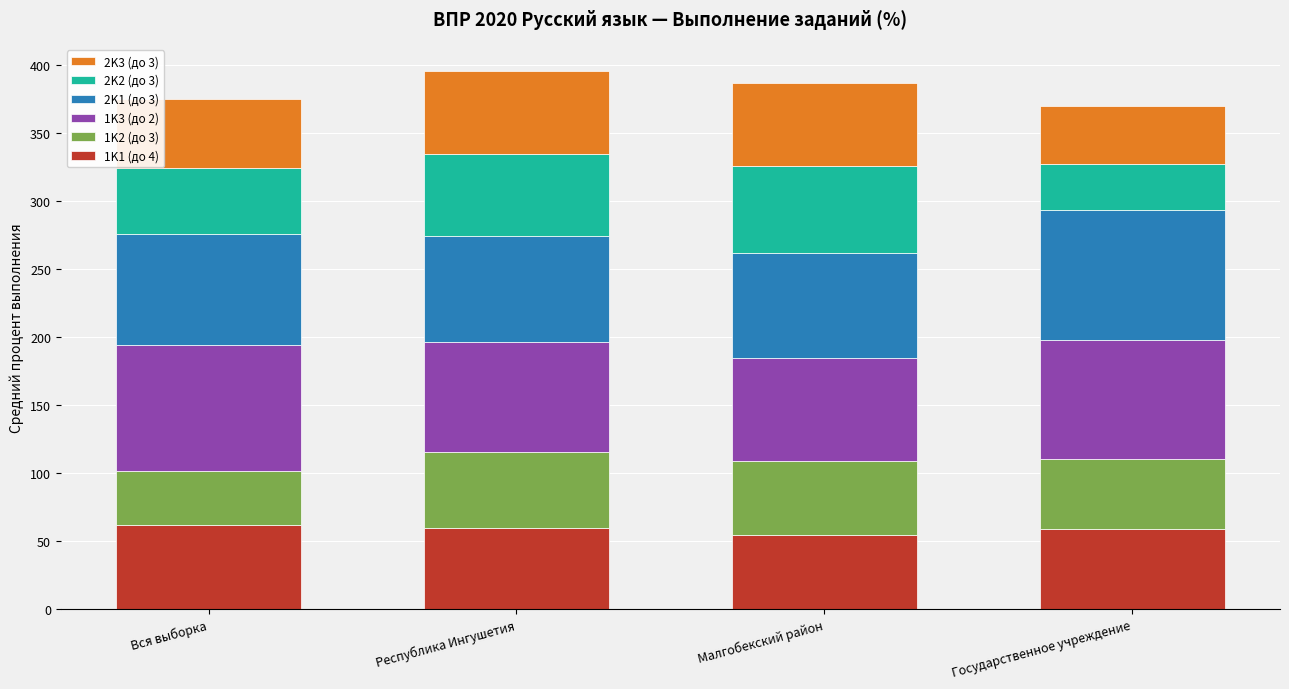

What is the average value of the 1K1 (до 4) series?

58.6